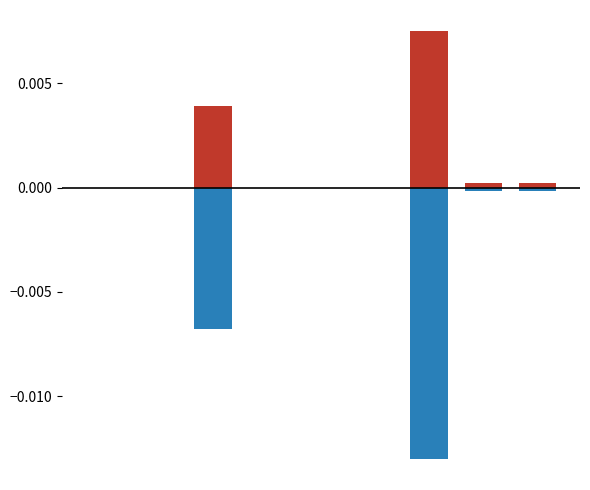

The value of Dec. 31, 2017 at 0 is -0.0. True or false?

True